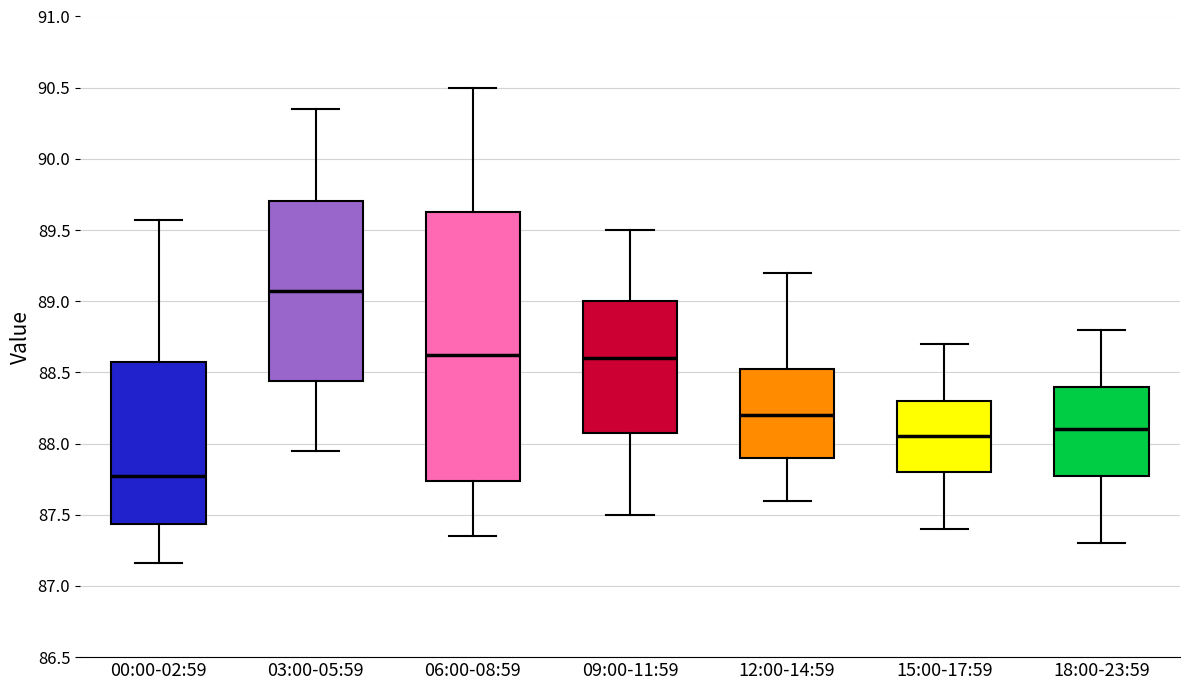

Comparing the boxes themselves (not the whiskers), which one is the tallest?

06:00-08:59